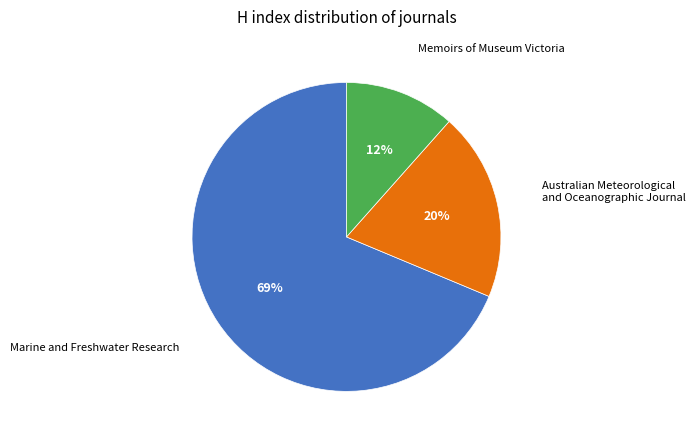

To the nearest percent, what is the average slice percentage?

33%